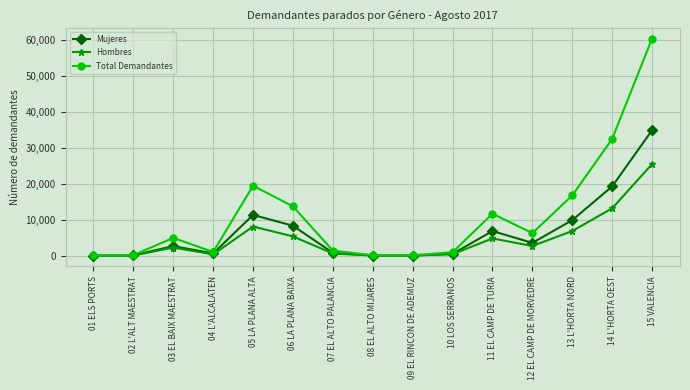

True or false: Total Demandantes has more than 2 points higher than both neighbors.

True